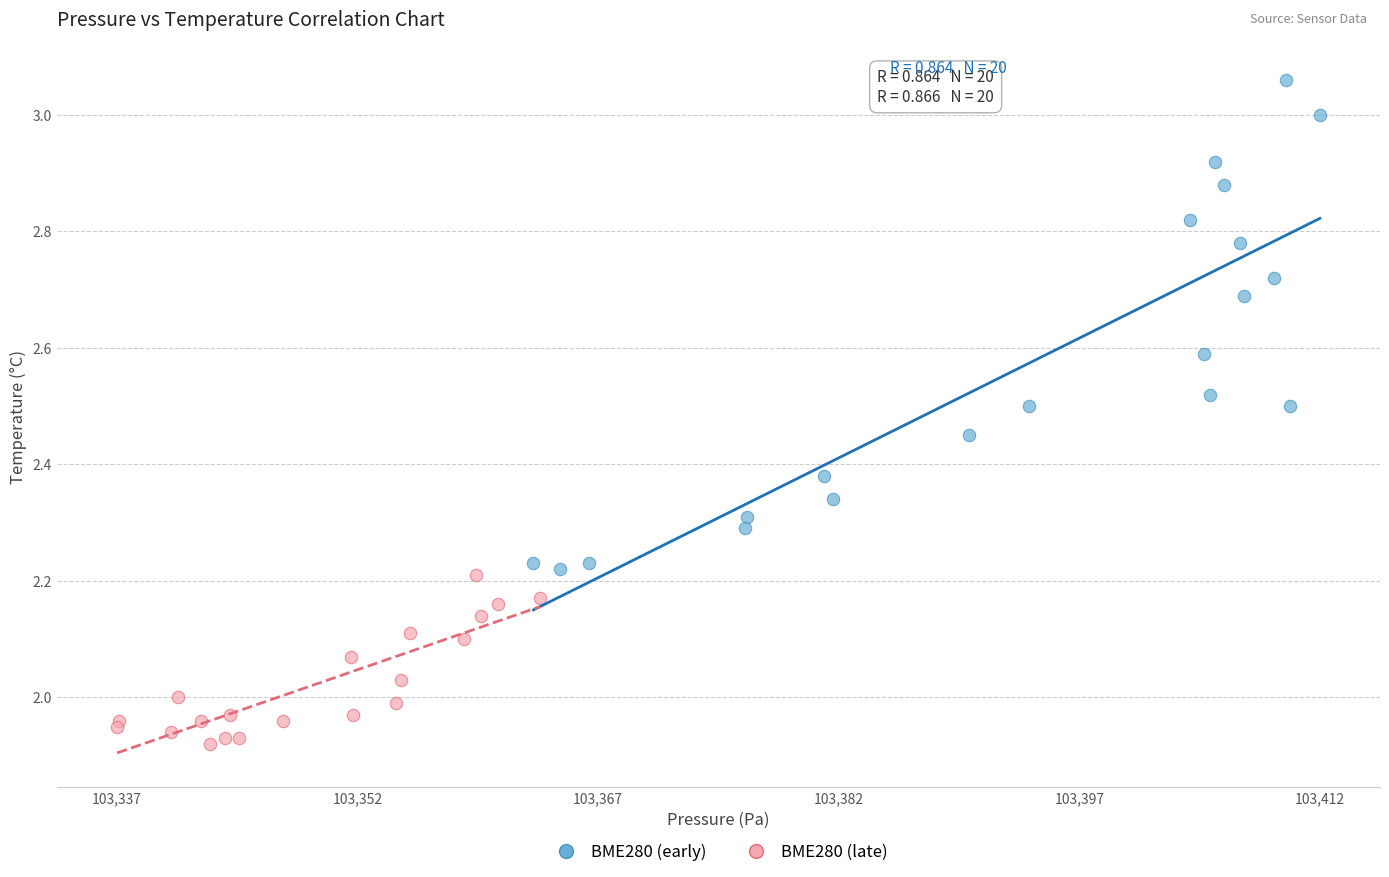

Which series reaches the minimum Y coordinate?

BME280 (late)